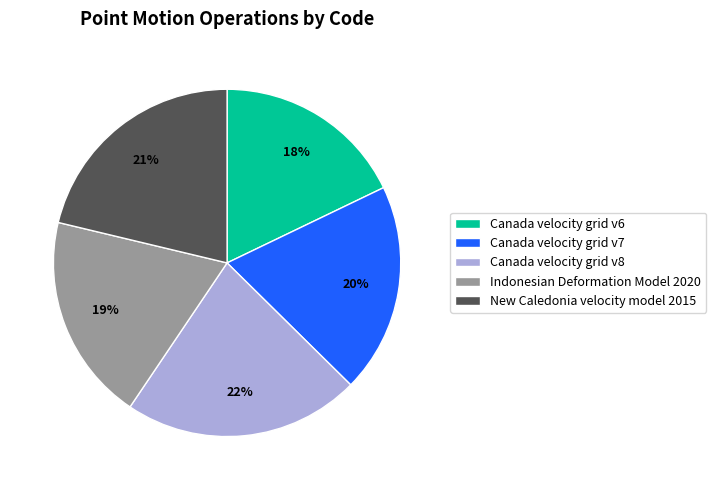

Does Canada velocity grid v7 account for over 50% of the chart?

No